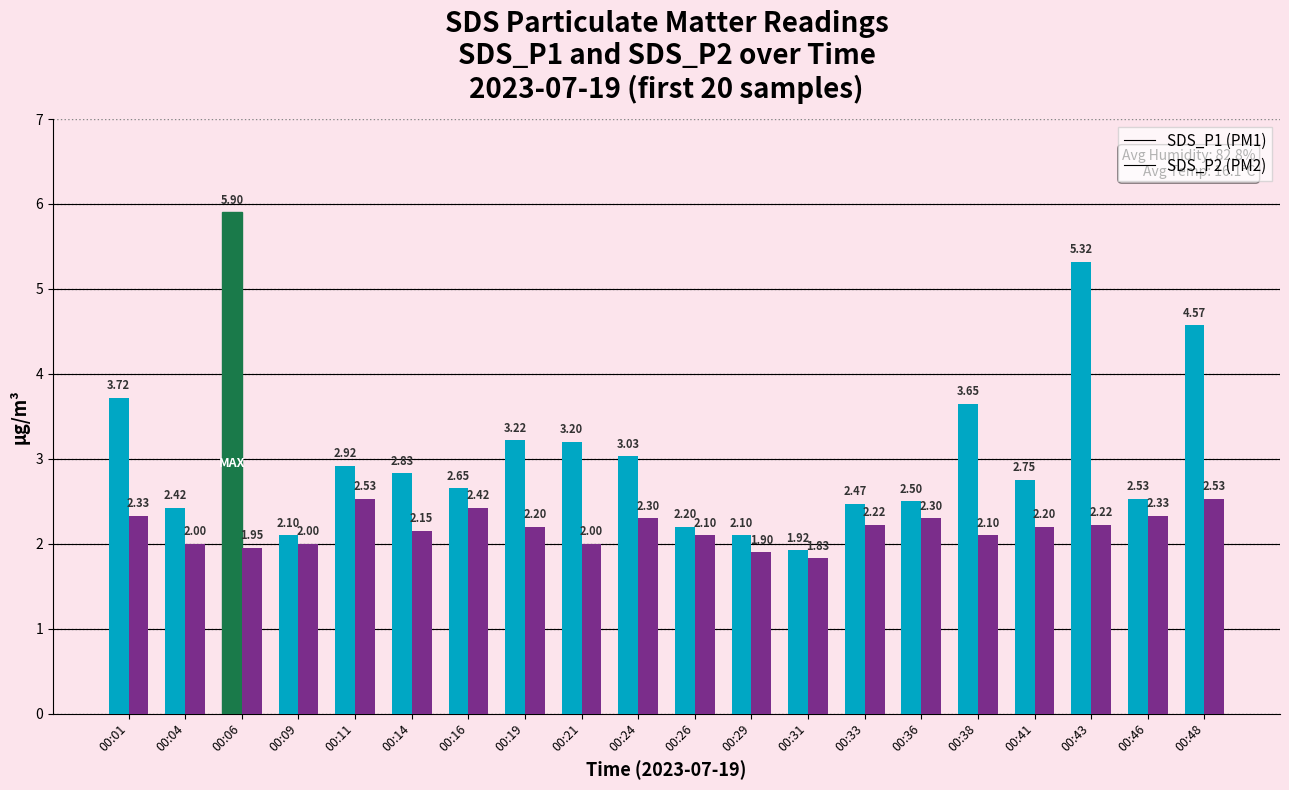

What is the total value across all series at 00:43?

7.5